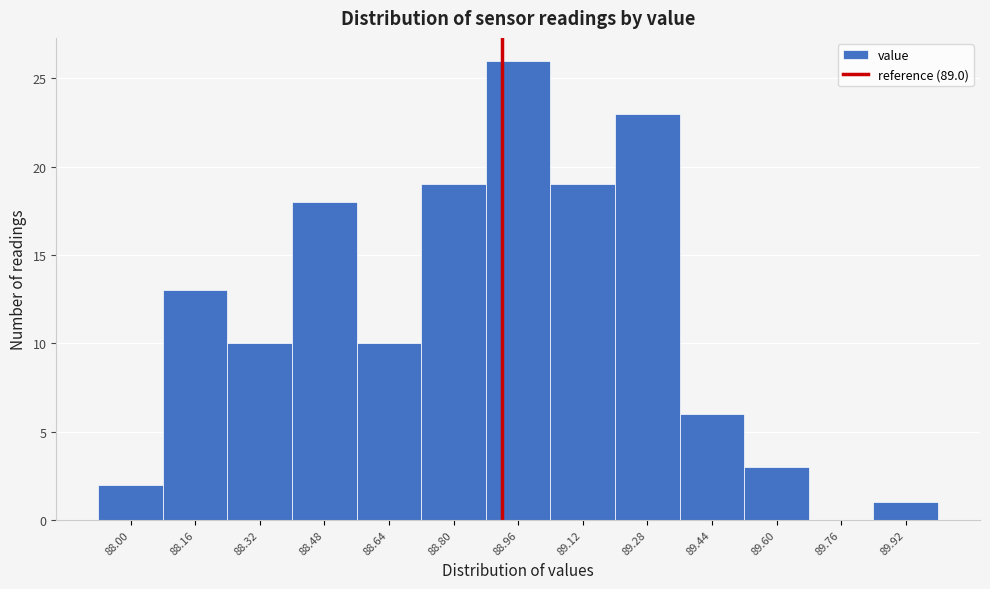

Reading left to right, transcribe all the data shown in this chart.

88.00=2	88.16=13	88.32=10	88.48=18	88.64=10	88.80=19	88.96=26	89.12=19	89.28=23	89.44=6	89.60=3	89.76=0	89.92=1